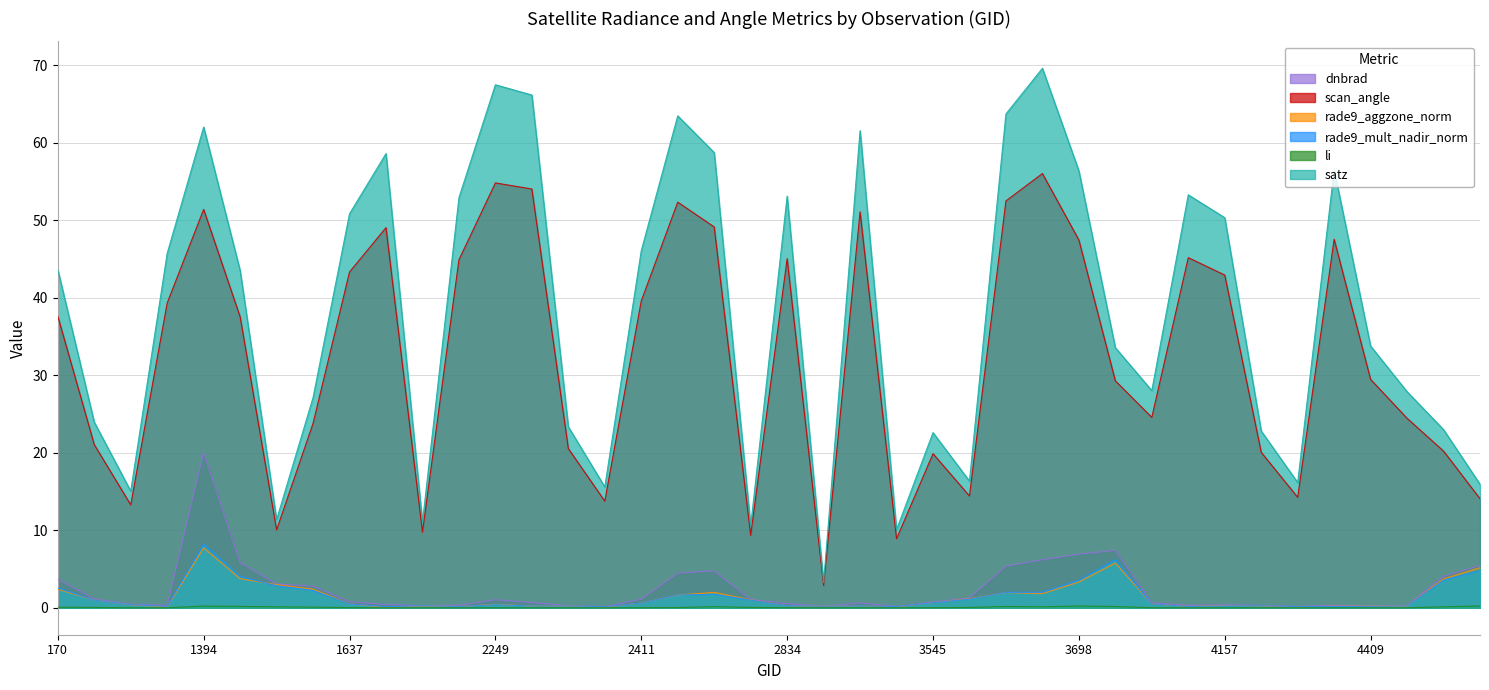

In rade9_mult_nadir_norm, how many points are lower than both neighbors (excluding endpoints)?

9